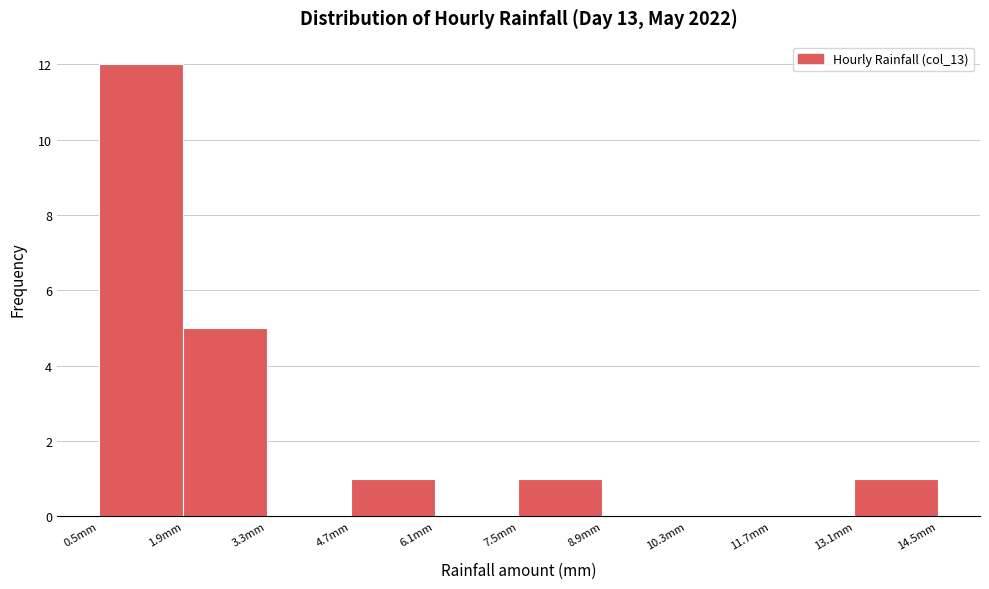

Reading left to right, transcribe this chart: for each bar, give the range it covers on the x-axis and its height. Neither the bar edges nor the heights are printed on the chart, so give them approximately, as read against the axes.

0.5 to 1.9: 12
1.9 to 3.3: 5
3.3 to 4.7: 0
4.7 to 6.1: 1
6.1 to 7.5: 0
7.5 to 8.9: 1
8.9 to 10.3: 0
10.3 to 11.7: 0
11.7 to 13.1: 0
13.1 to 14.5: 1